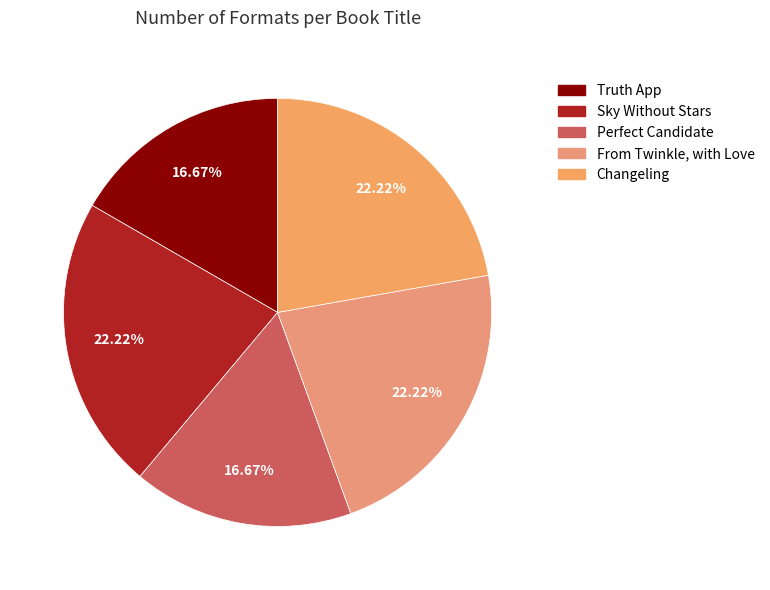

What is the smallest slice in the pie chart?

Truth App